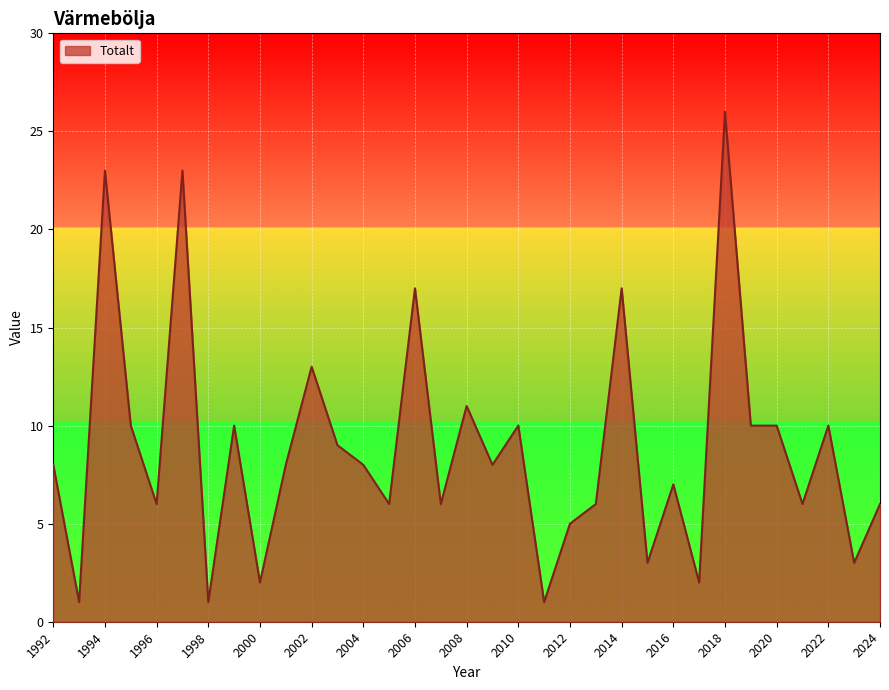

Count the number of data series in this chart.

1